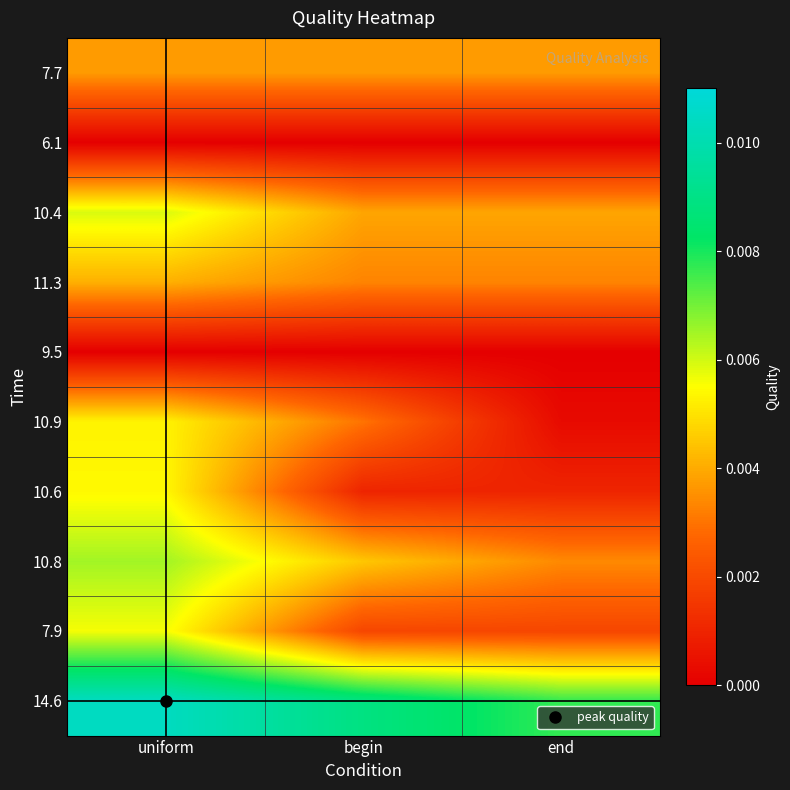

At which category is the sum across all series the highest?

uniform